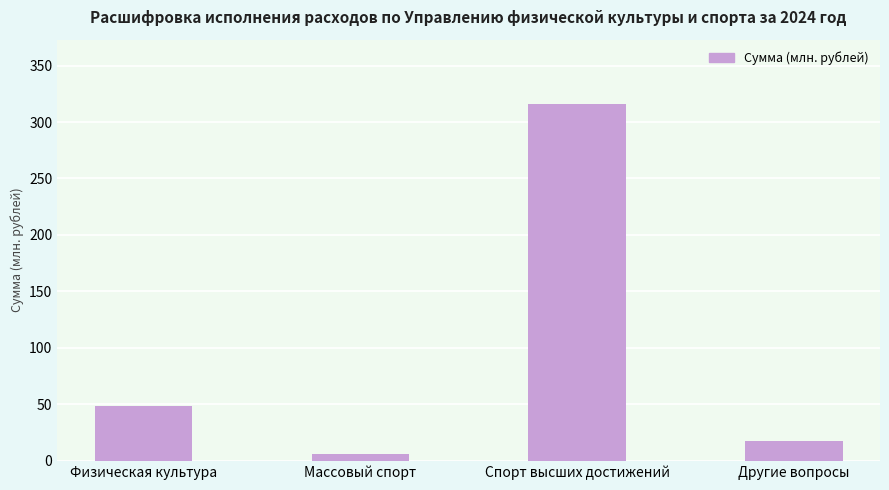

At which label is the value closest to 161?

Физическая культура